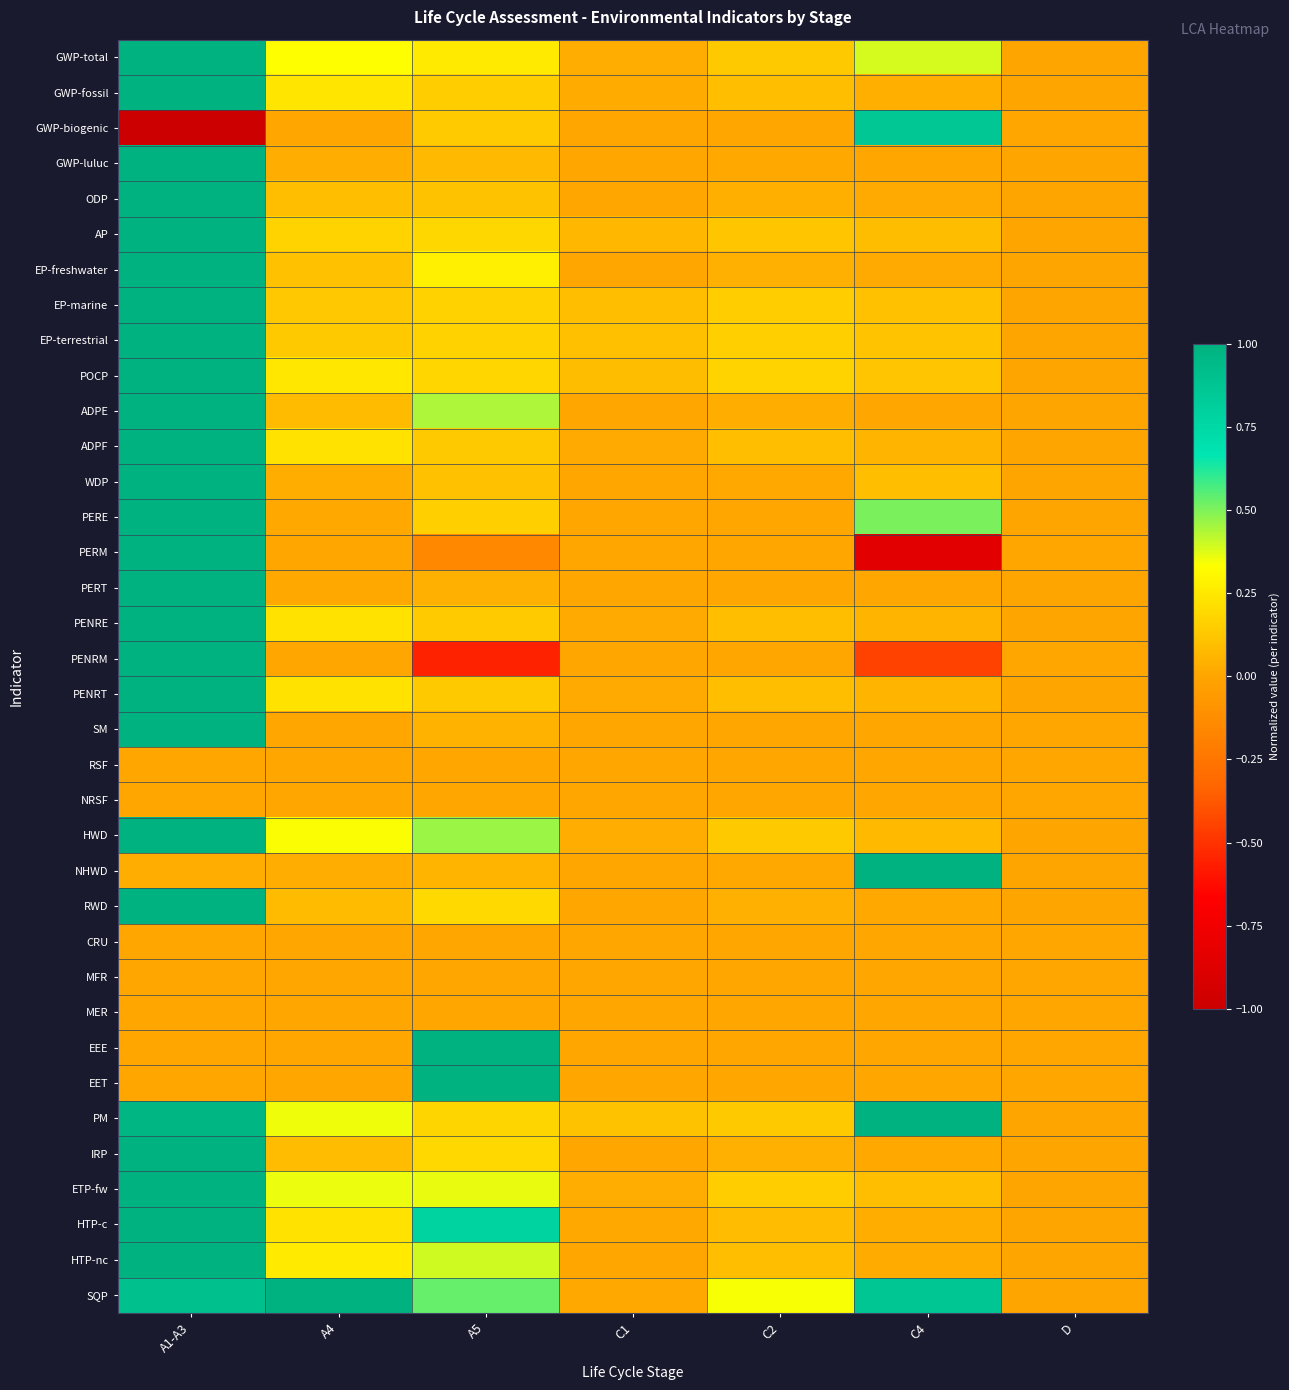

What is the maximum value shown in the chart?

1.0